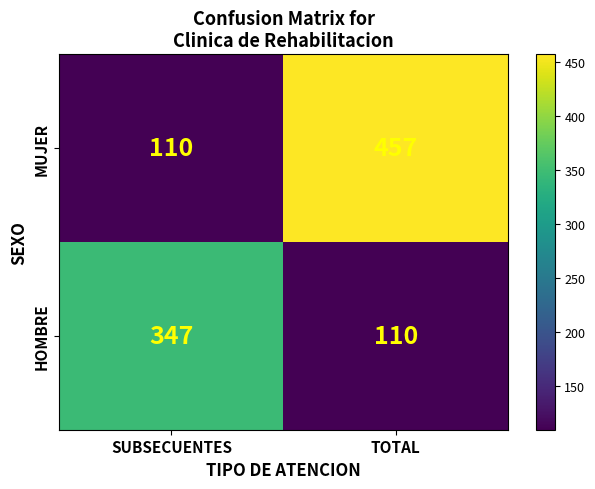

Where is MUJER nearest to the value 283?

SUBSECUENTES